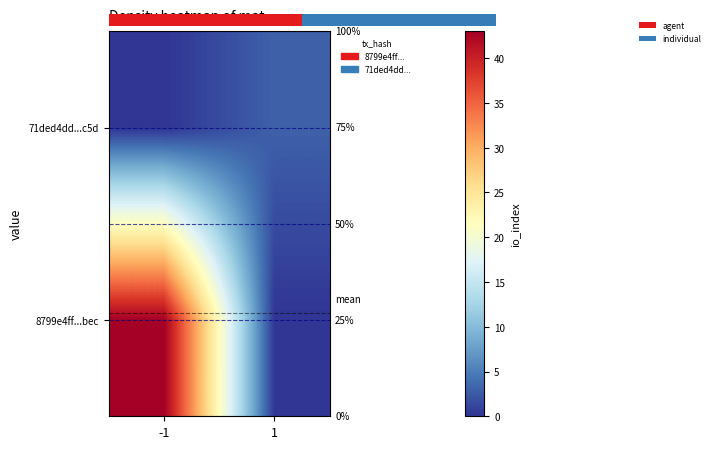

At how many categories does at least one series exceed 14?

1